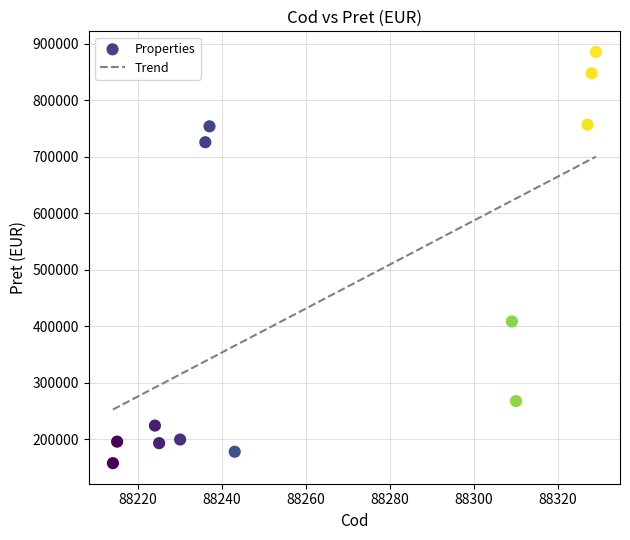

What Y value in the scatter plot is closest to 521601?

408500